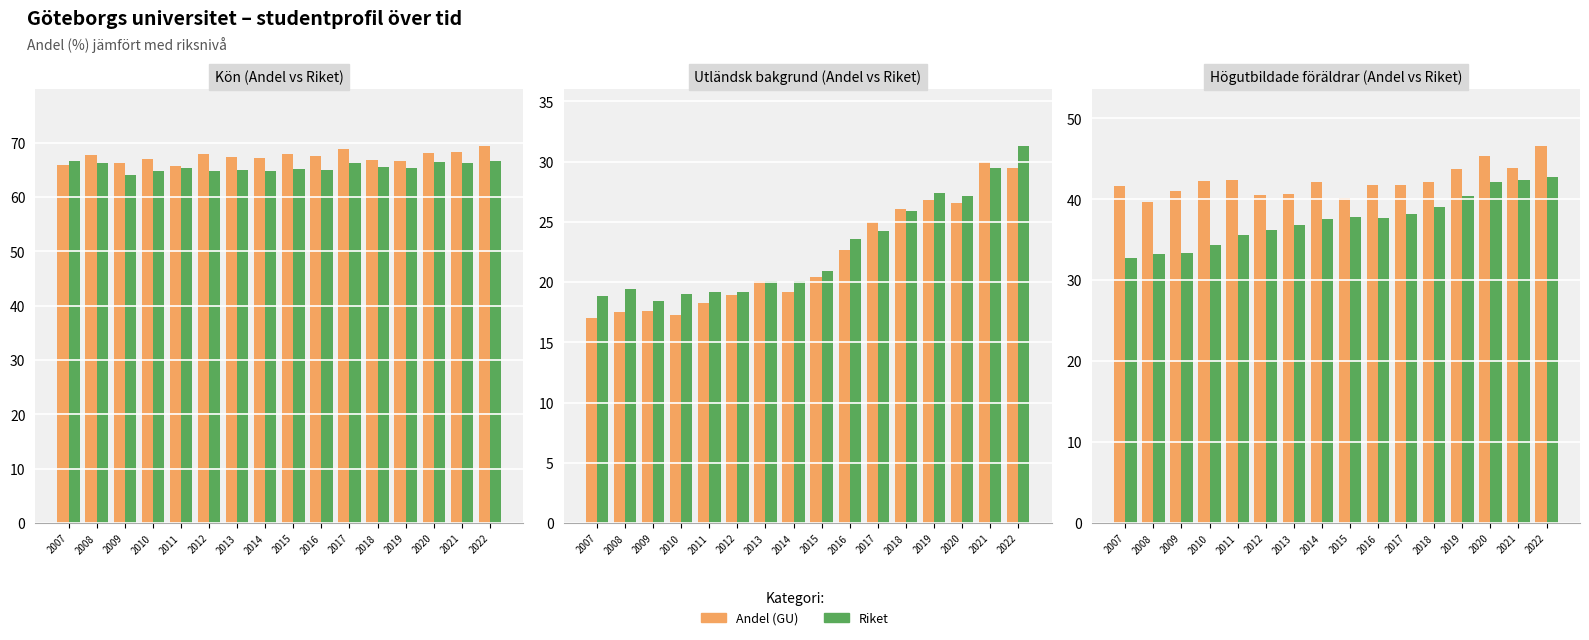

Which label corresponds to the smallest value in the chart?

2007